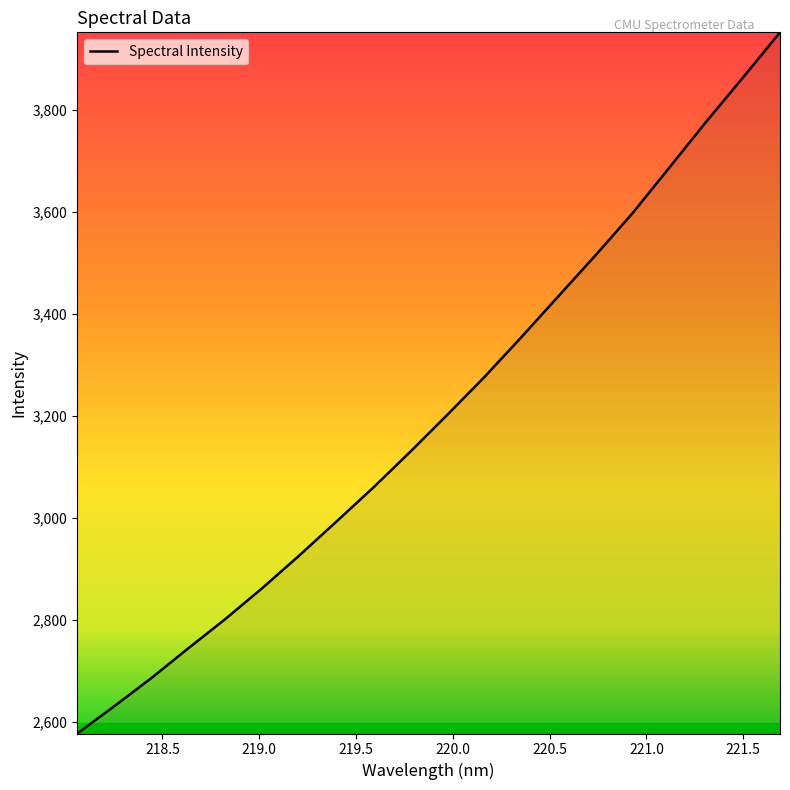

What is the difference between the maximum and minimum values?

1374.3